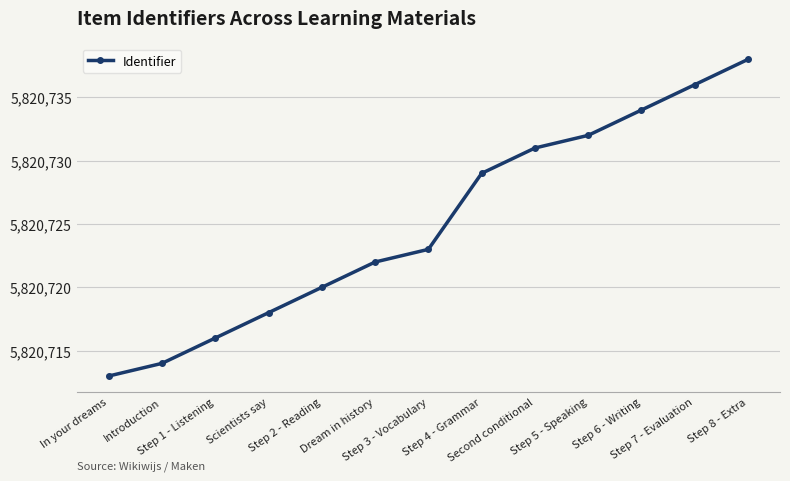

What is the label of the 4th point from the left?

Scientists say